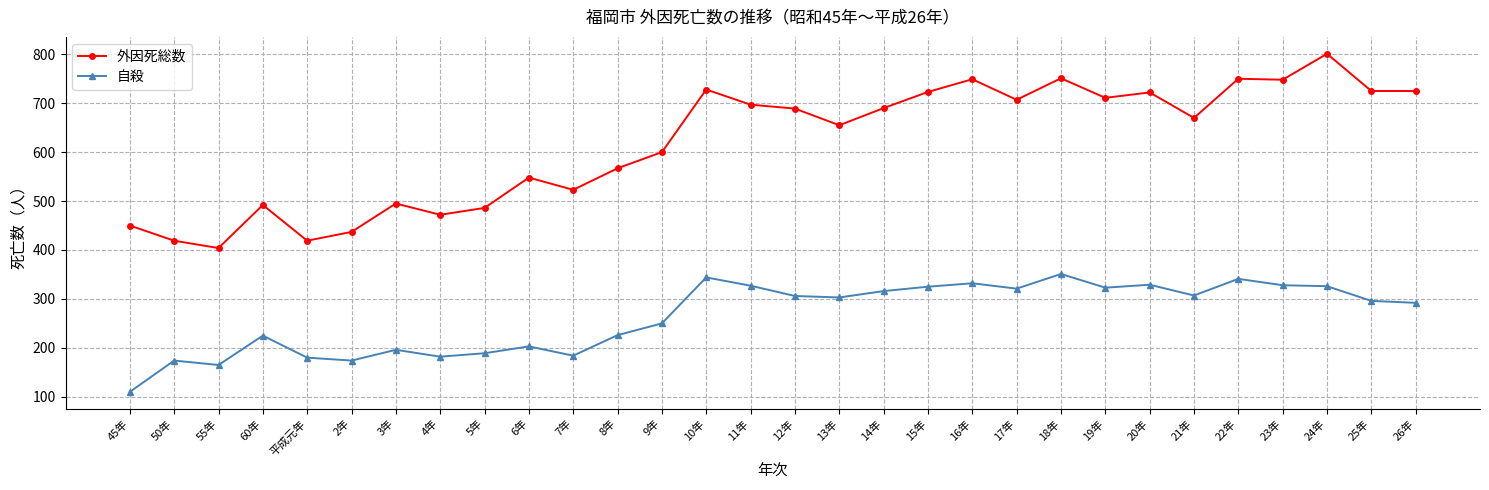

At which category is the sum across all series the highest?

24年